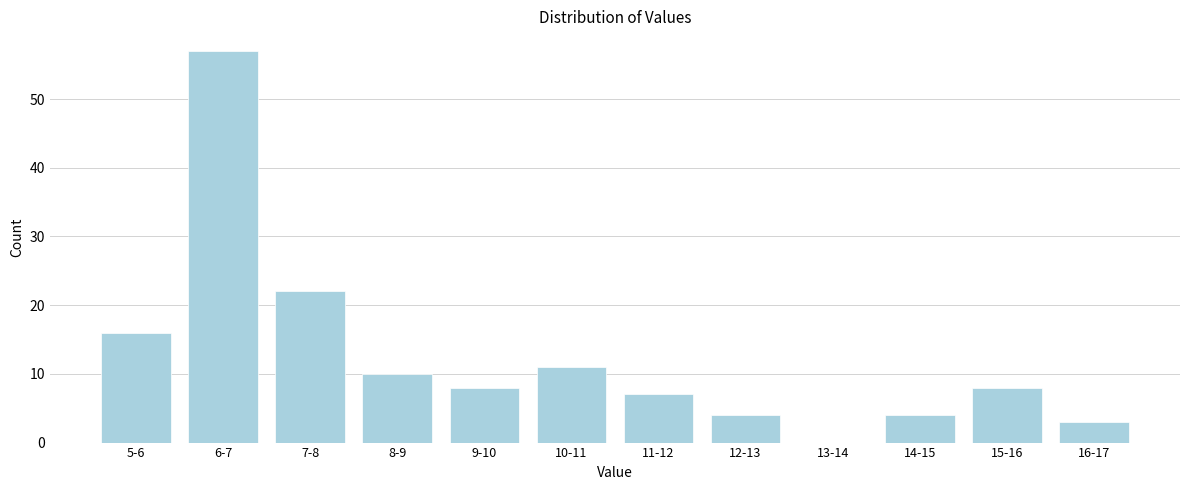

Reading left to right, what are all the values shown in this chart?

5-6=16	6-7=57	7-8=22	8-9=10	9-10=8	10-11=11	11-12=7	12-13=4	13-14=0	14-15=4	15-16=8	16-17=3